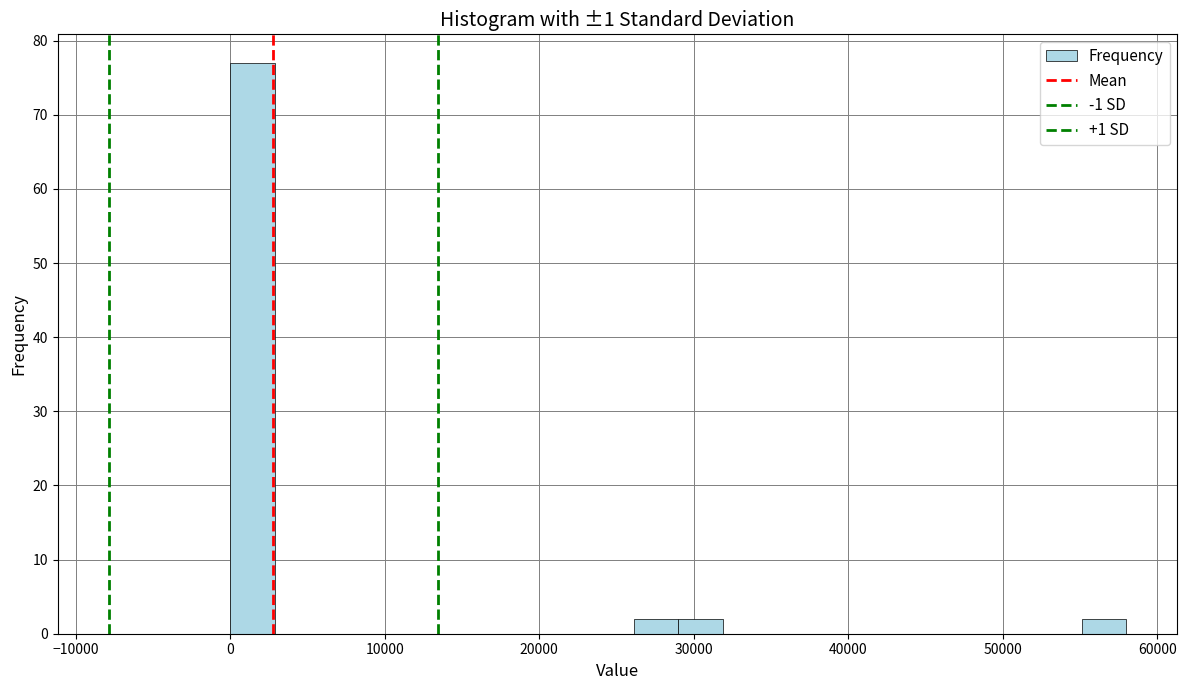

Around what value on the x-axis is the tallest bar? Give the approximate position of its centre, as read against the axis.

1000